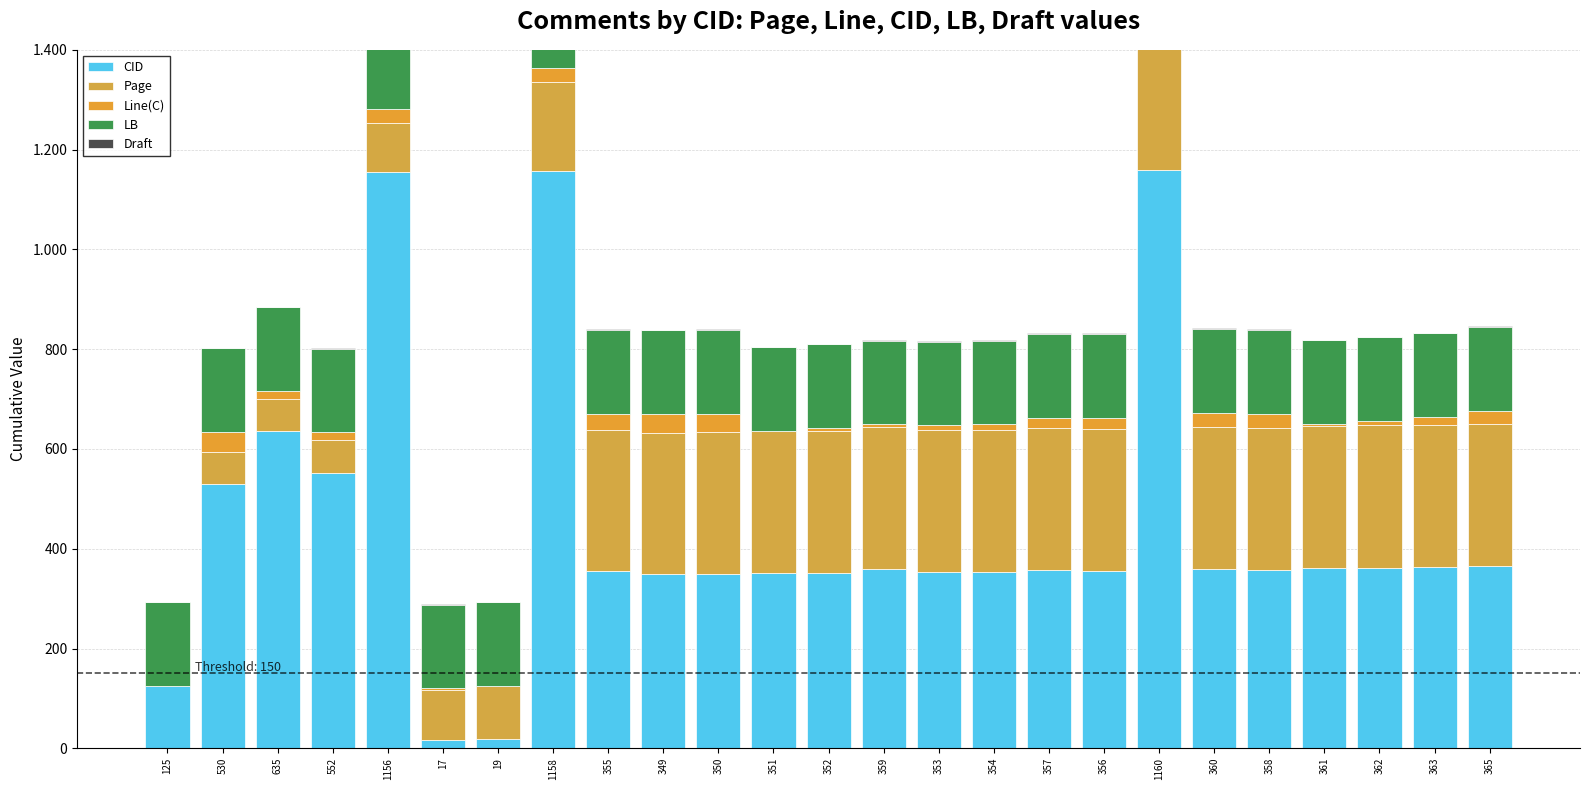

Which series has the largest total across all categories?

CID